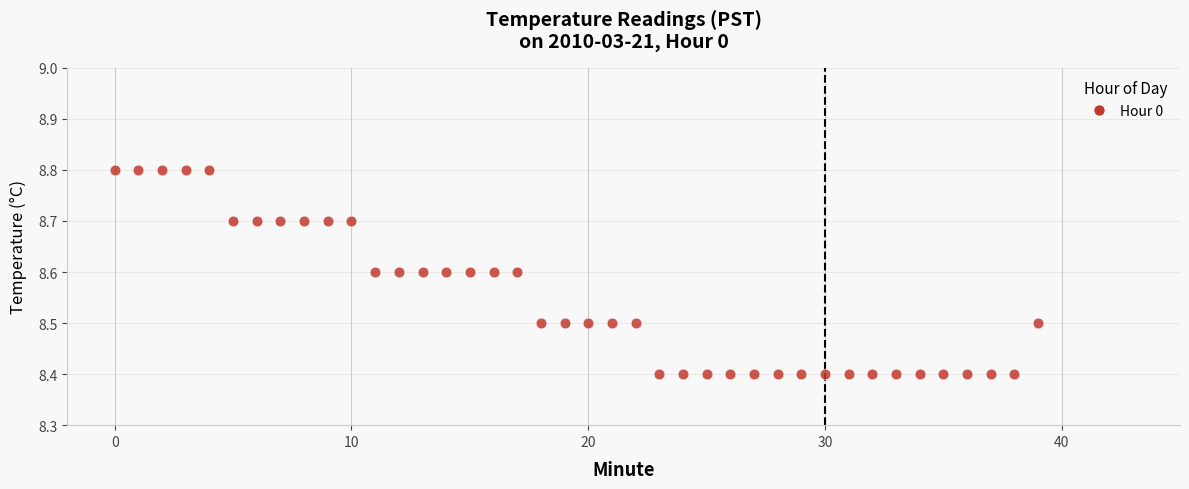

What is the range of Y values (max minus min)?

0.4